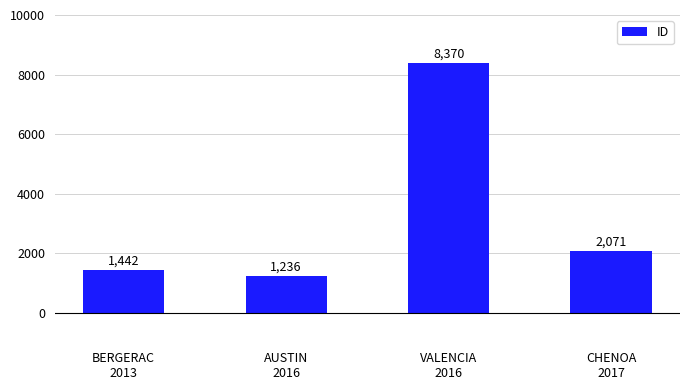

The chart shows a value of 1236 at AUSTIN
2016. True or false?

True